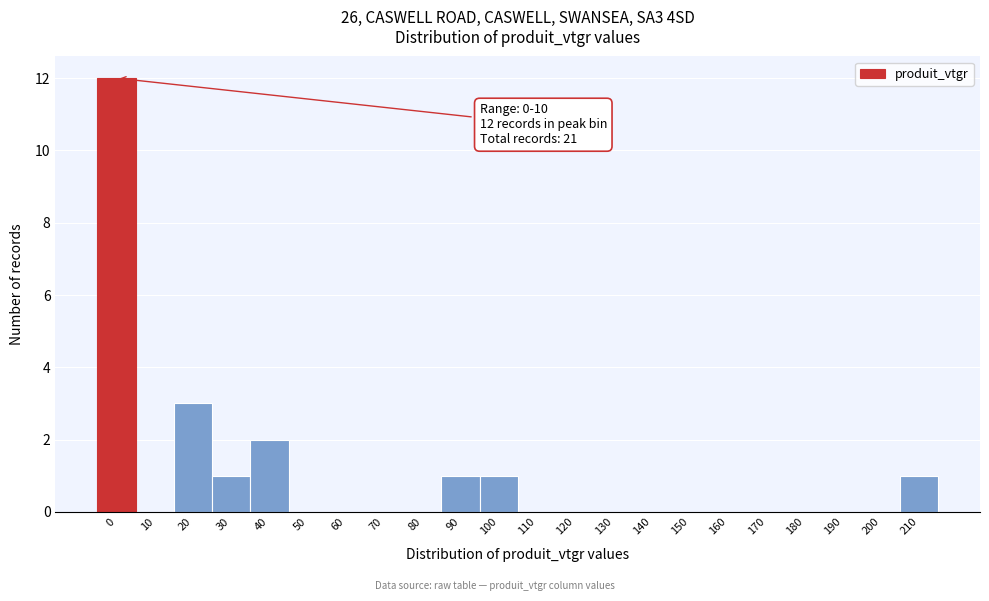

Reading left to right, transcribe all the data shown in this chart.

0=12	10=0	20=3	30=1	40=2	50=0	60=0	70=0	80=0	90=1	100=1	110=0	120=0	130=0	140=0	150=0	160=0	170=0	180=0	190=0	200=0	210=1